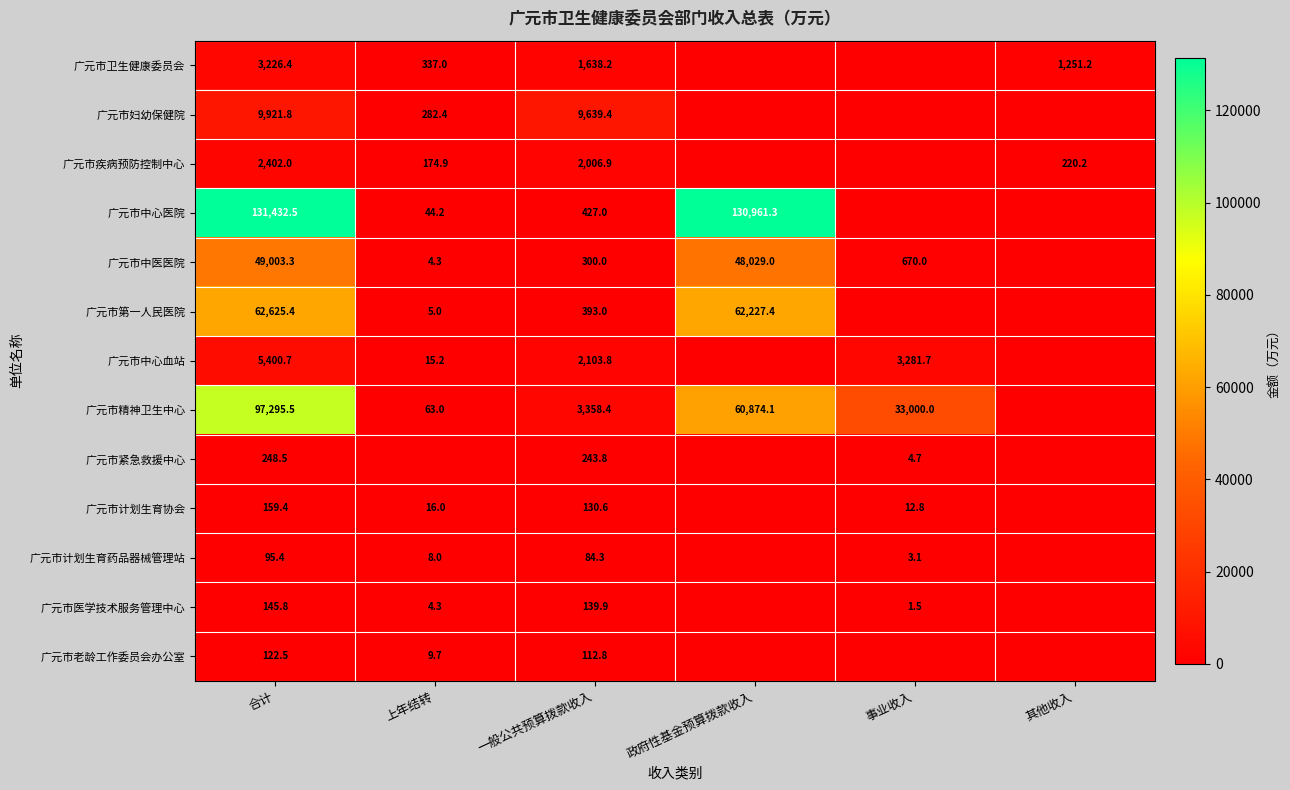

Is the value of 广元市计划生育协会 at 一般公共预算拨款收入 greater than the value of 广元市卫生健康委员会 at 其他收入?

No